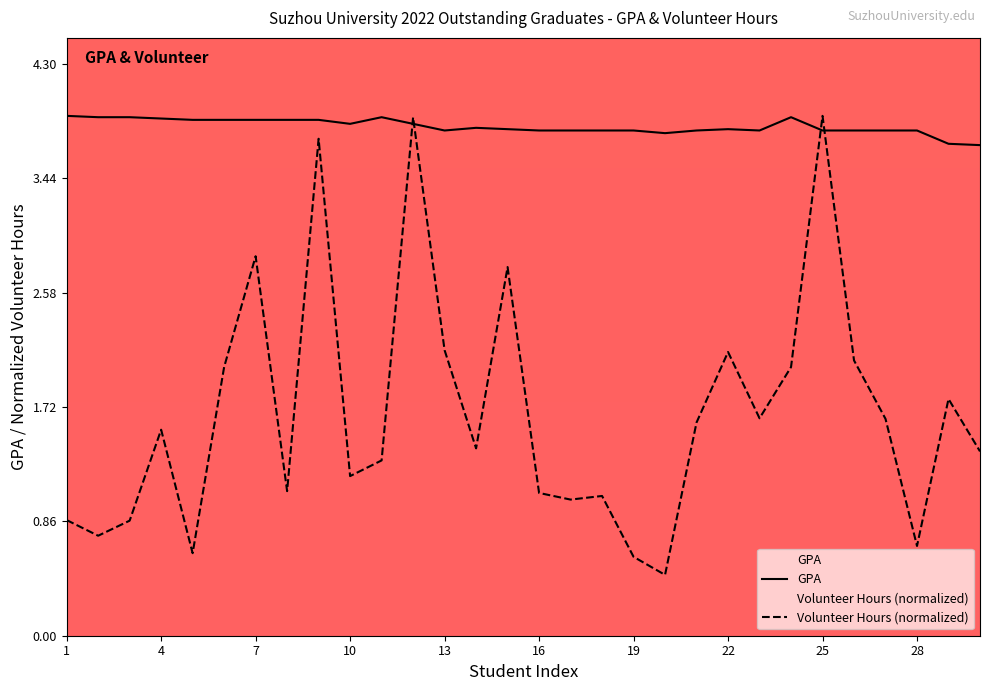

At how many categories does at least one series exceed 1?

30